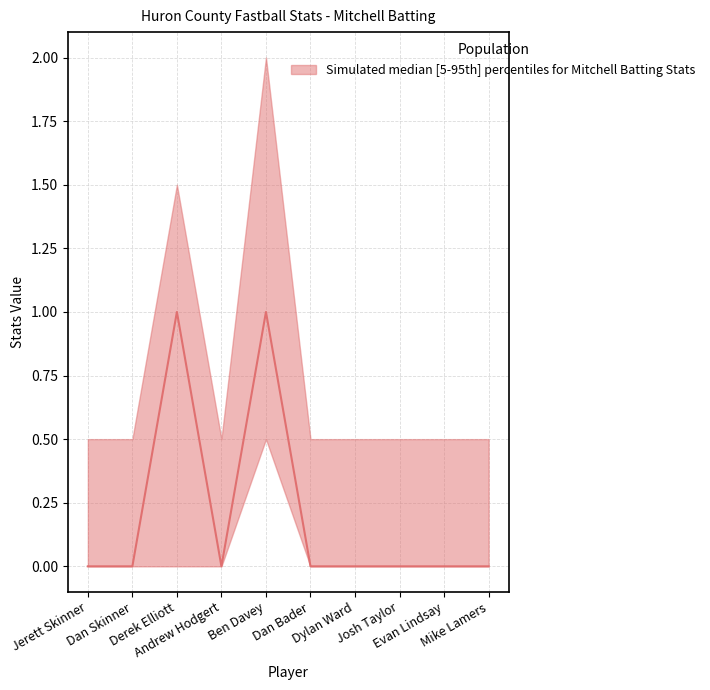

Which category has the highest value in the Runs (R) series?

Ben Davey